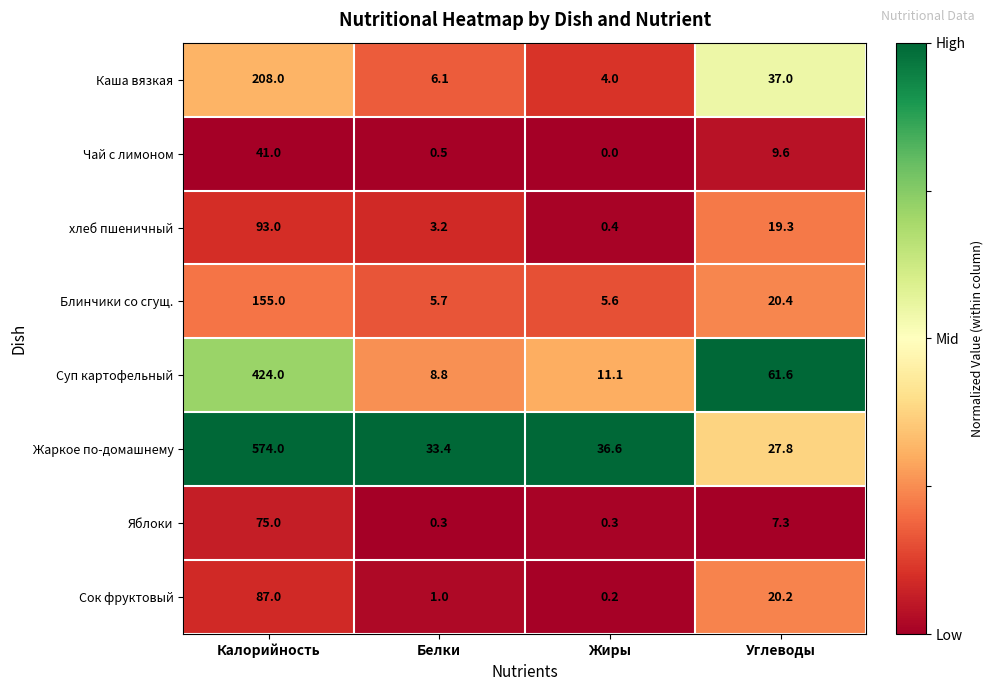

Which series has the largest range (max minus min)?

Жаркое по-домашнему